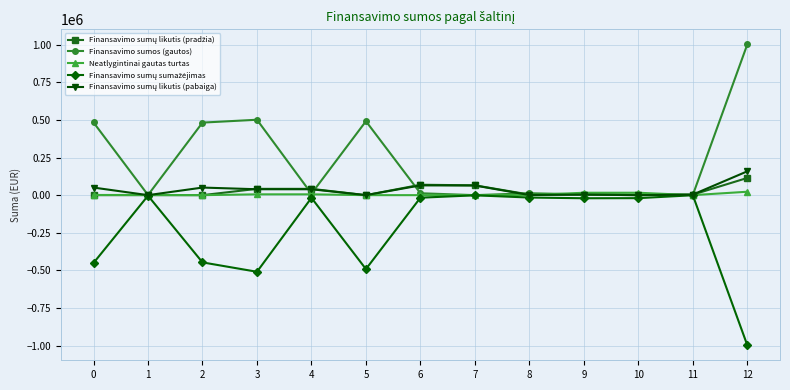

What is the spread (max minus min) of values at 2?

929520.5